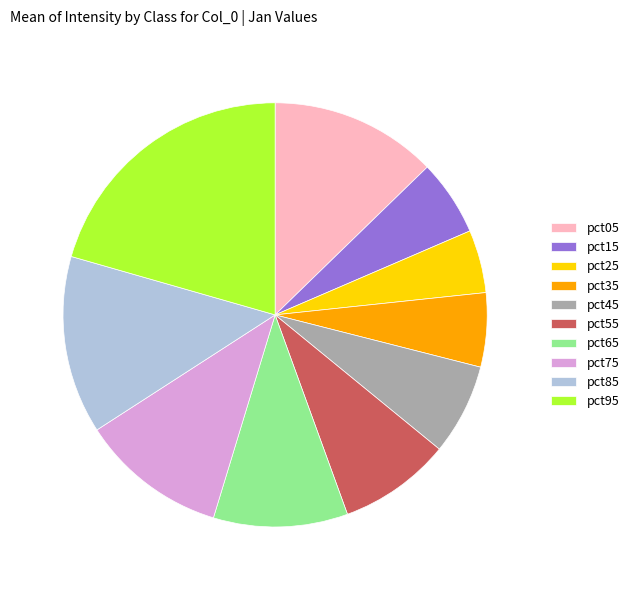

What is the smallest slice in the pie chart?

pct25